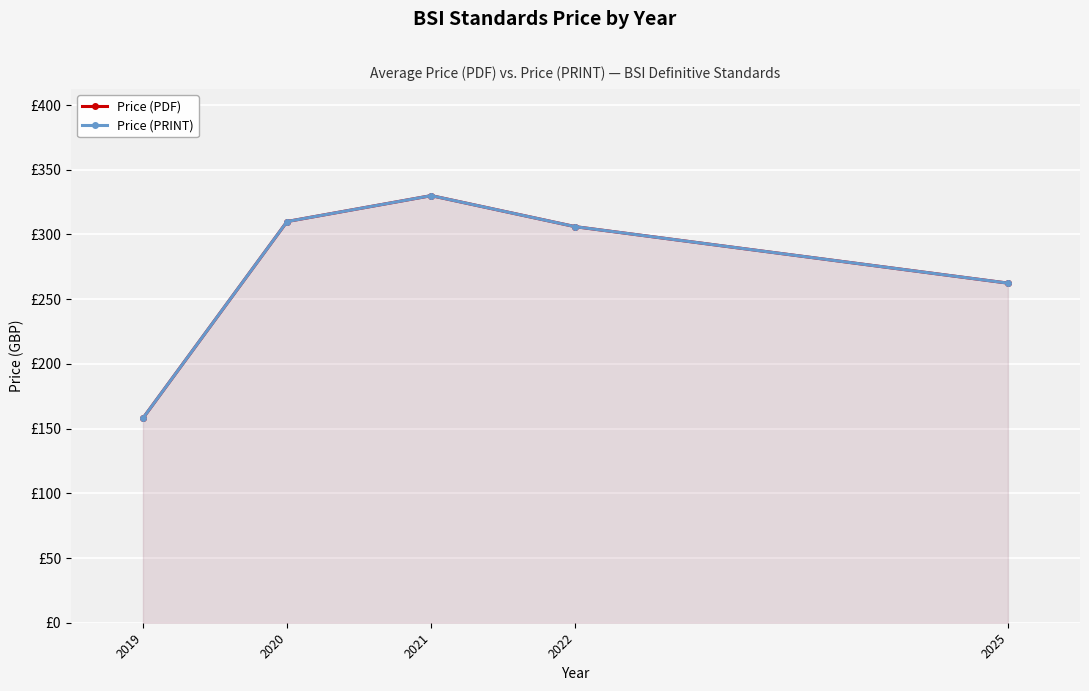

What is the minimum value for Price (PDF)?

158.0